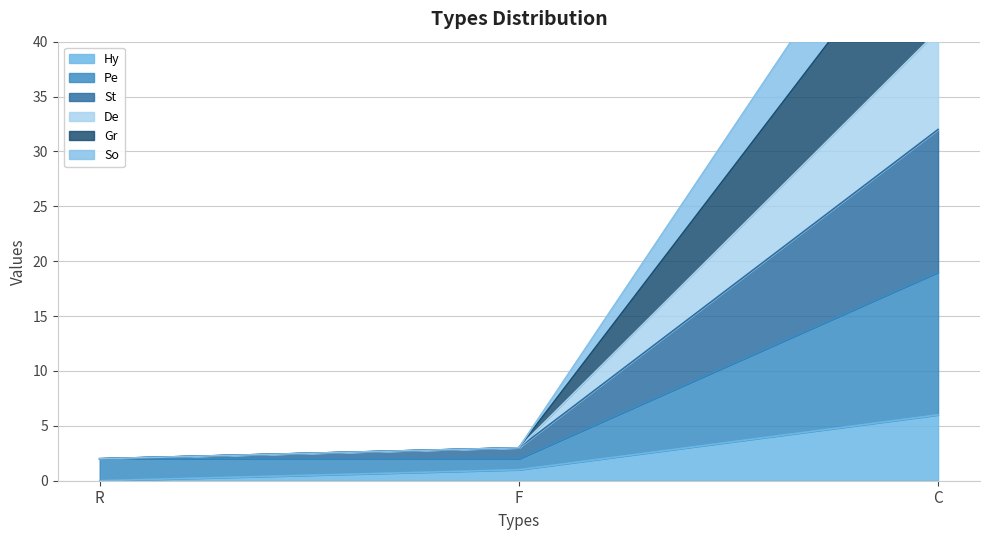

Between R and C, which series saw the biggest shift?

De